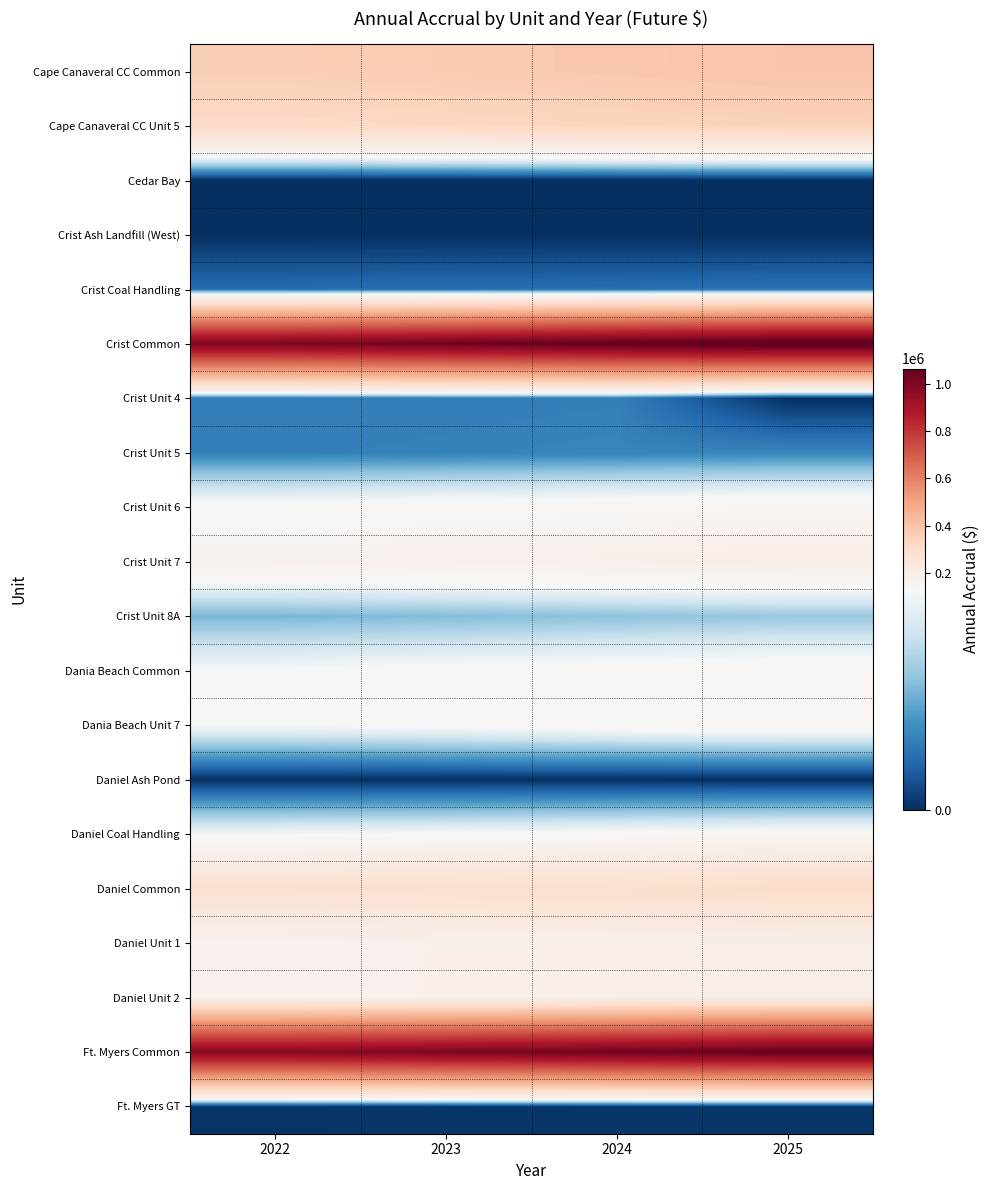

Rank the series by their maximum value, from lowest to highest.

Cedar Bay, Crist Ash Landfill (West), Daniel Ash Pond, Ft. Myers GT, Crist Coal Handling, Crist Unit 4, Crist Unit 5, Crist Unit 8A, Daniel Coal Handling, Dania Beach Common, Dania Beach Unit 7, Crist Unit 6, Crist Unit 7, Daniel Unit 1, Daniel Unit 2, Daniel Common, Cape Canaveral CC Unit 5, Cape Canaveral CC Common, Ft. Myers Common, Crist Common